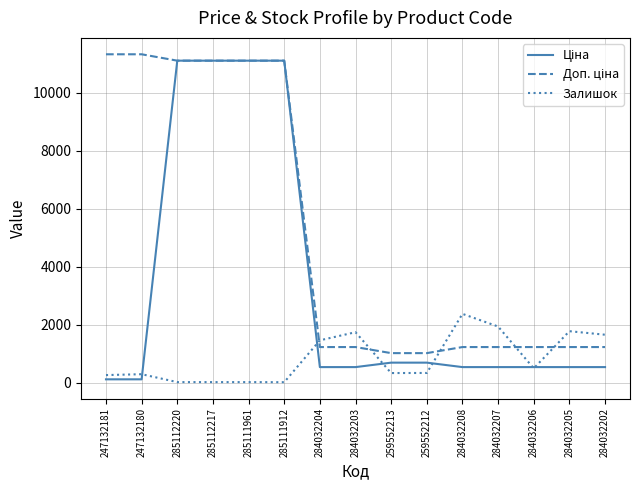

Between 284032206 and 284032202, which series saw the biggest shift?

Залишок